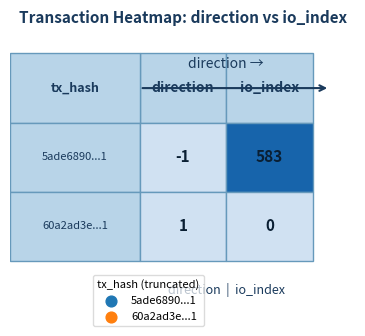

What is the maximum value for 5ade68901bb2ad7f8ce57297aaefa24f1a29421?

583